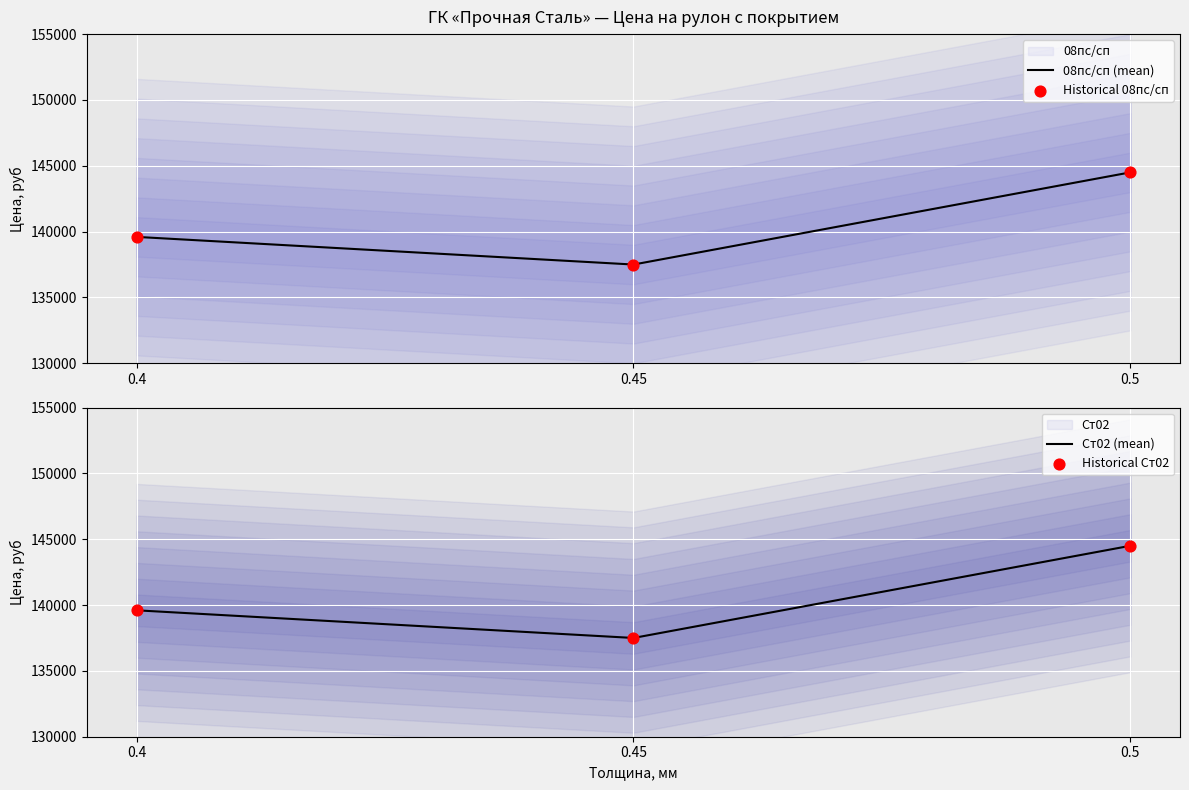

Which series reaches the minimum Y coordinate?

08пс/сп (mean)